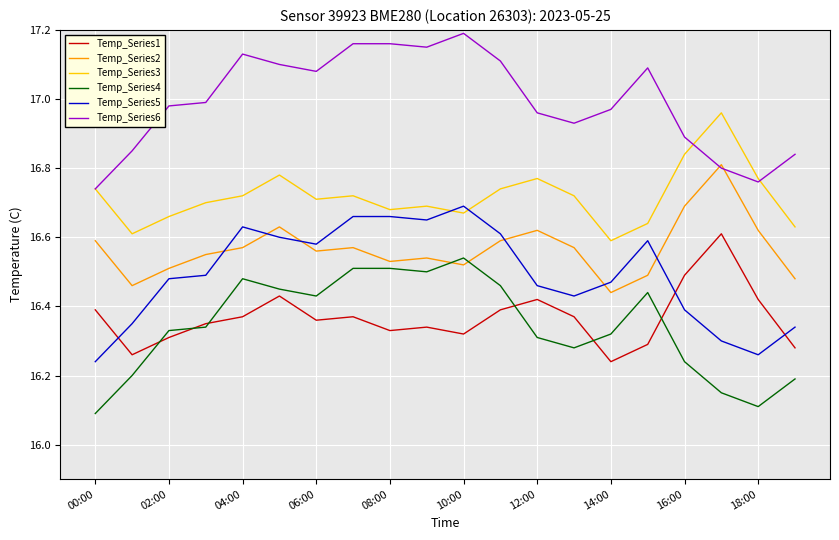

Which series has the largest total across all categories?

Temp_Series6